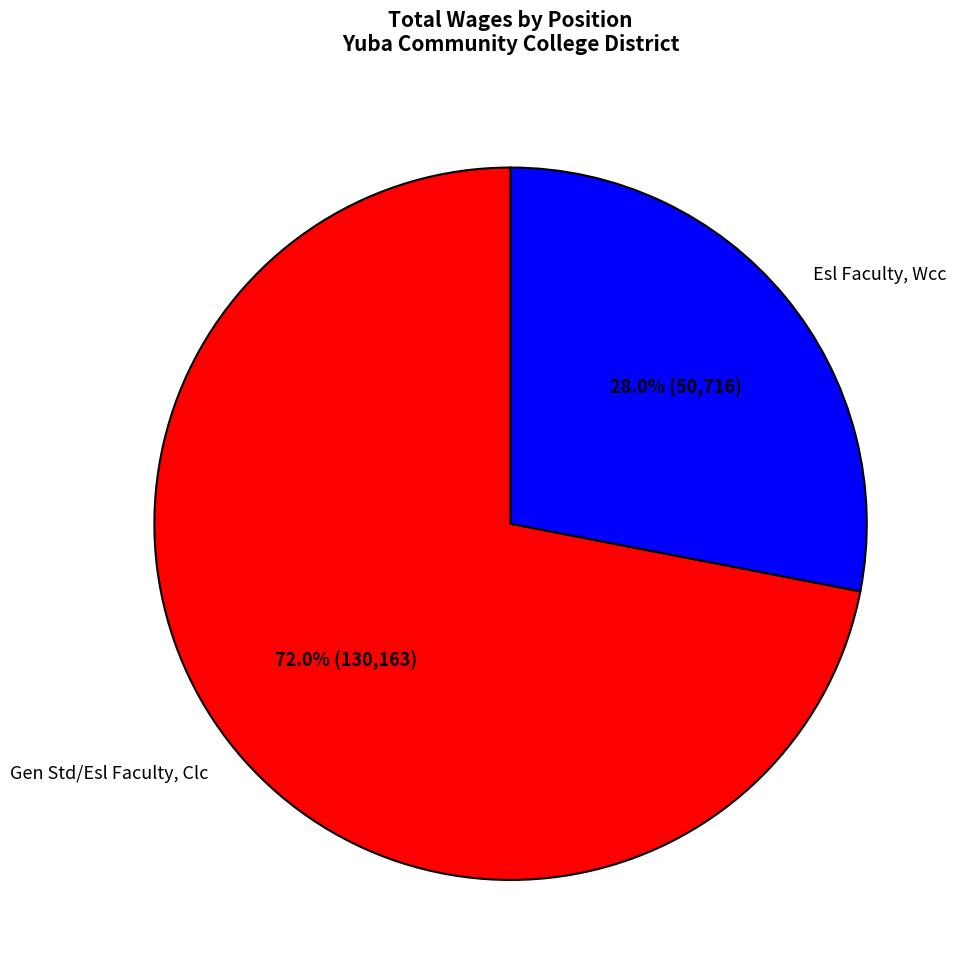

What is the ratio of the value at Gen Std/Esl Faculty, Clc to the value at Esl Faculty, Wcc?

2.6